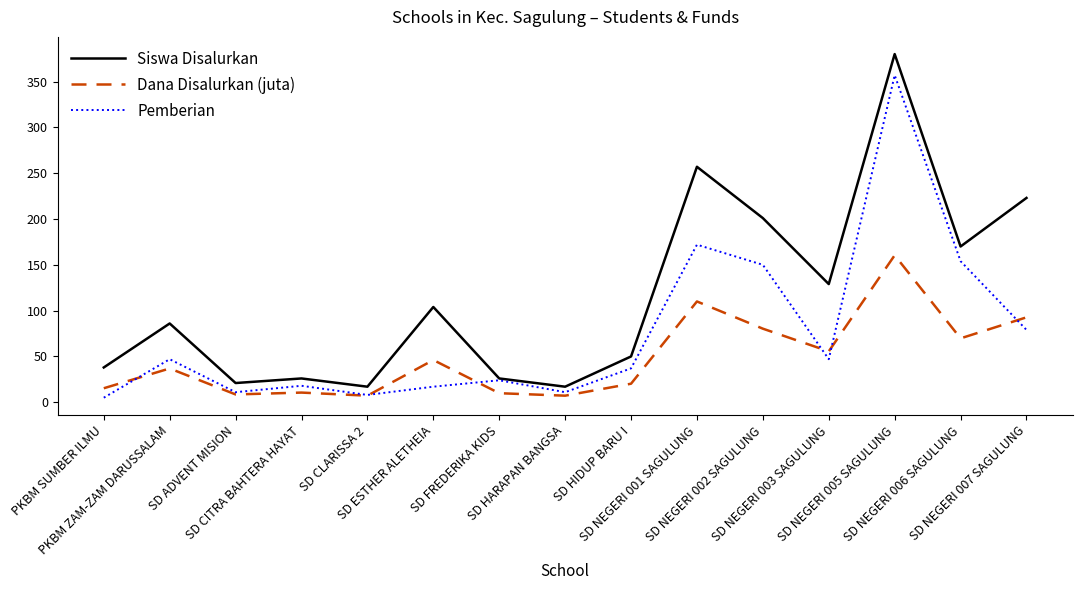

What is the maximum value shown in the chart?

380.0